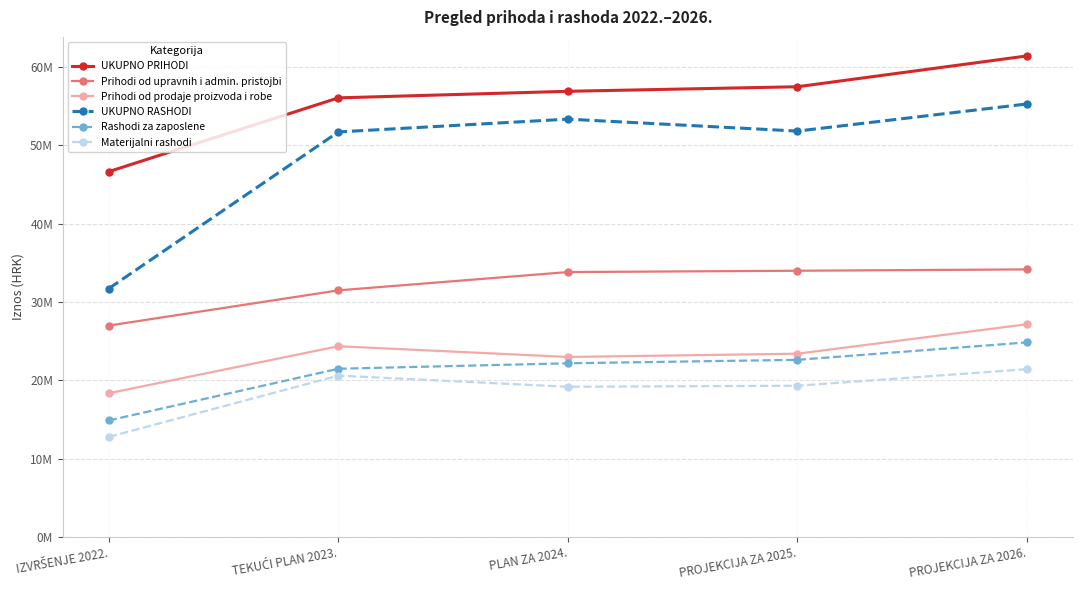

What are all the series names shown in the legend?

UKUPNO PRIHODI, Prihodi od upravnih i admin. pristojbi, Prihodi od prodaje proizvoda i robe, UKUPNO RASHODI, Rashodi za zaposlene, Materijalni rashodi